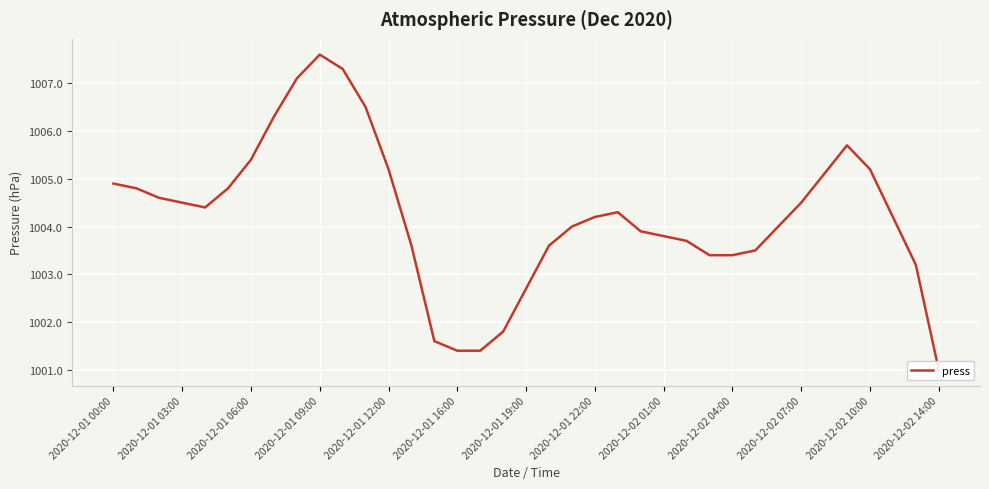

Does the chart display data point markers on the line(s)?

No